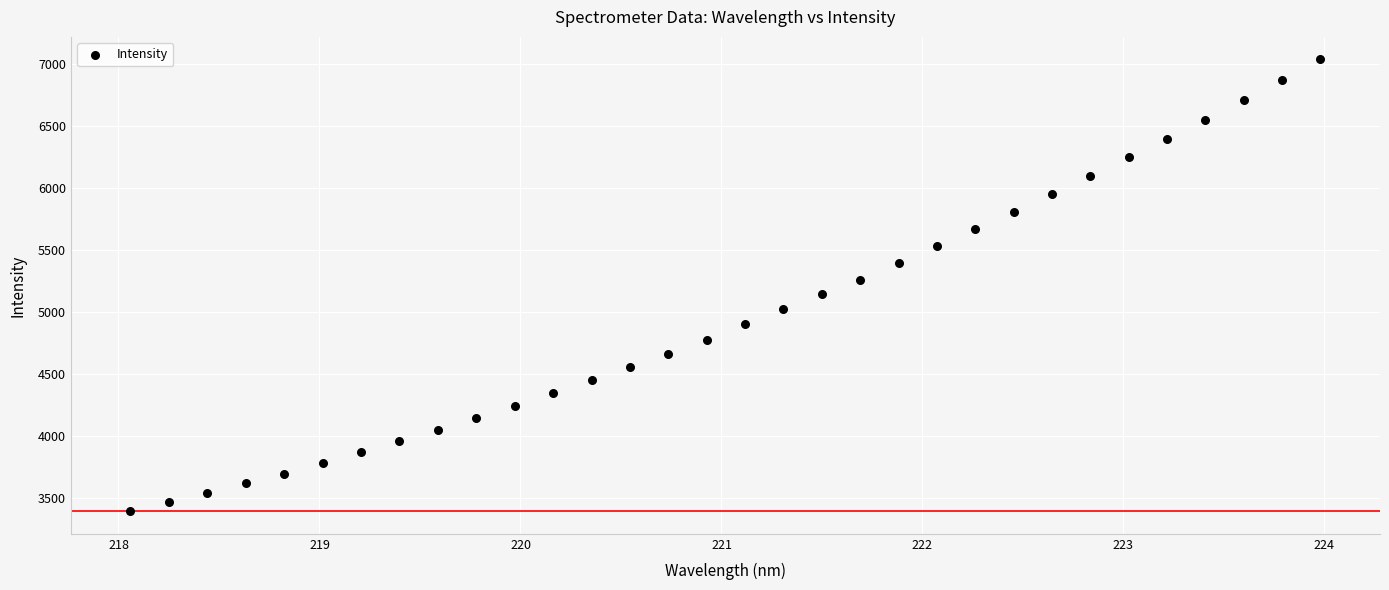

What is the range of Y values (max minus min)?

3639.4